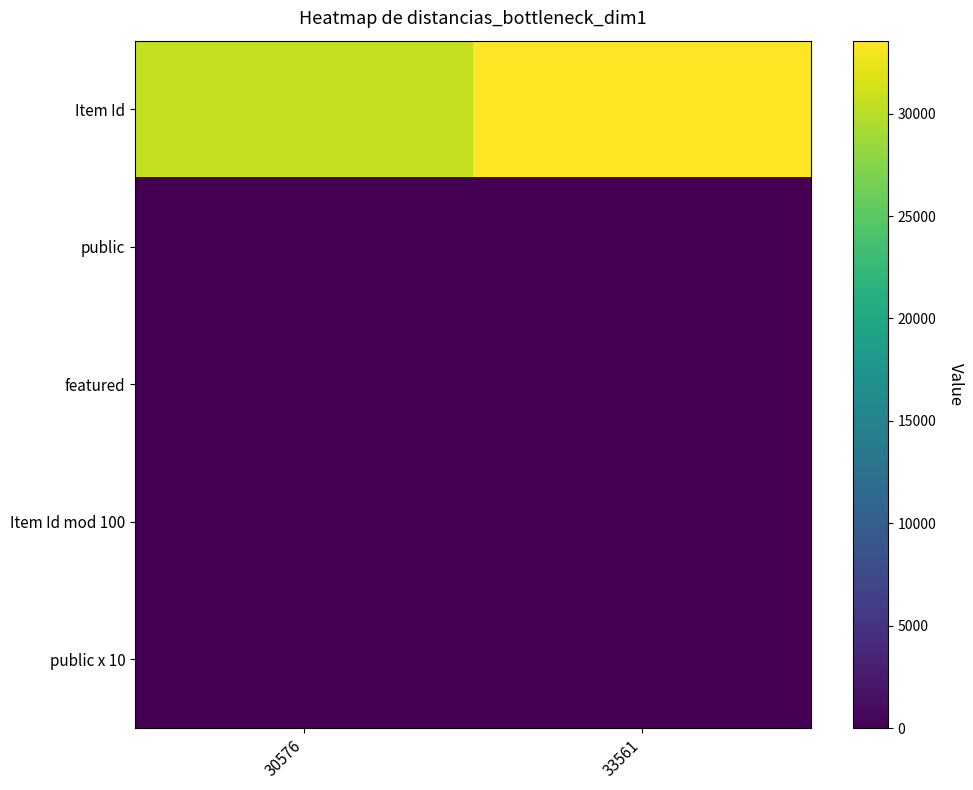

Which label corresponds to the largest value in the chart?

33561